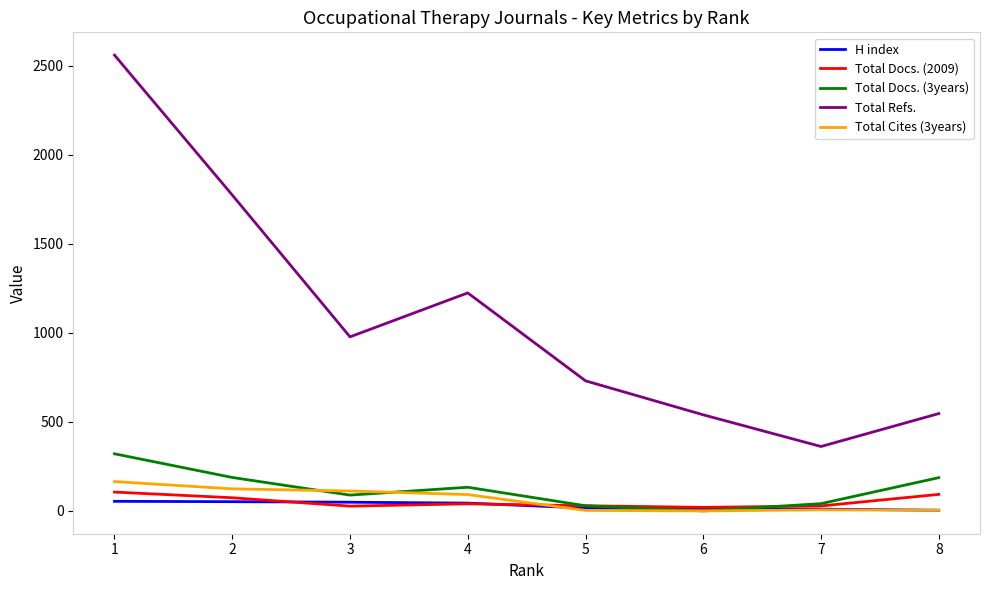

What is the difference between the highest and lowest values at 8?

543